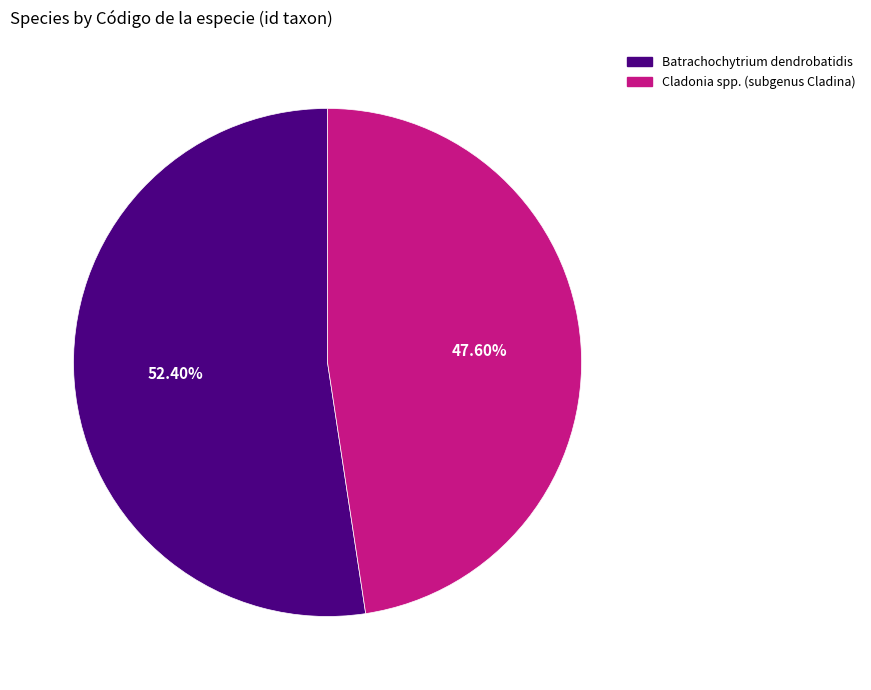

The Cladonia spp. (subgenus Cladina) slice represents 48% of the pie. True or false?

True